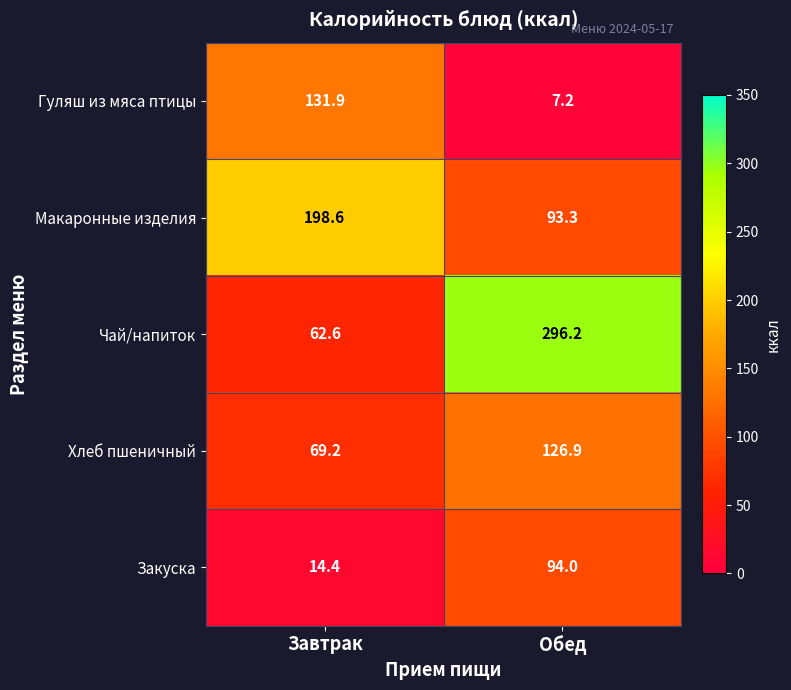

What is the sum of the Гуляш из мяса птицы values at Обед and Завтрак?

139.1